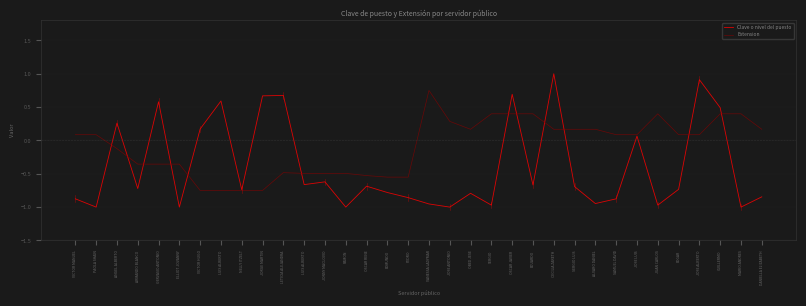

Is this an area chart (filled region under the line)?

No